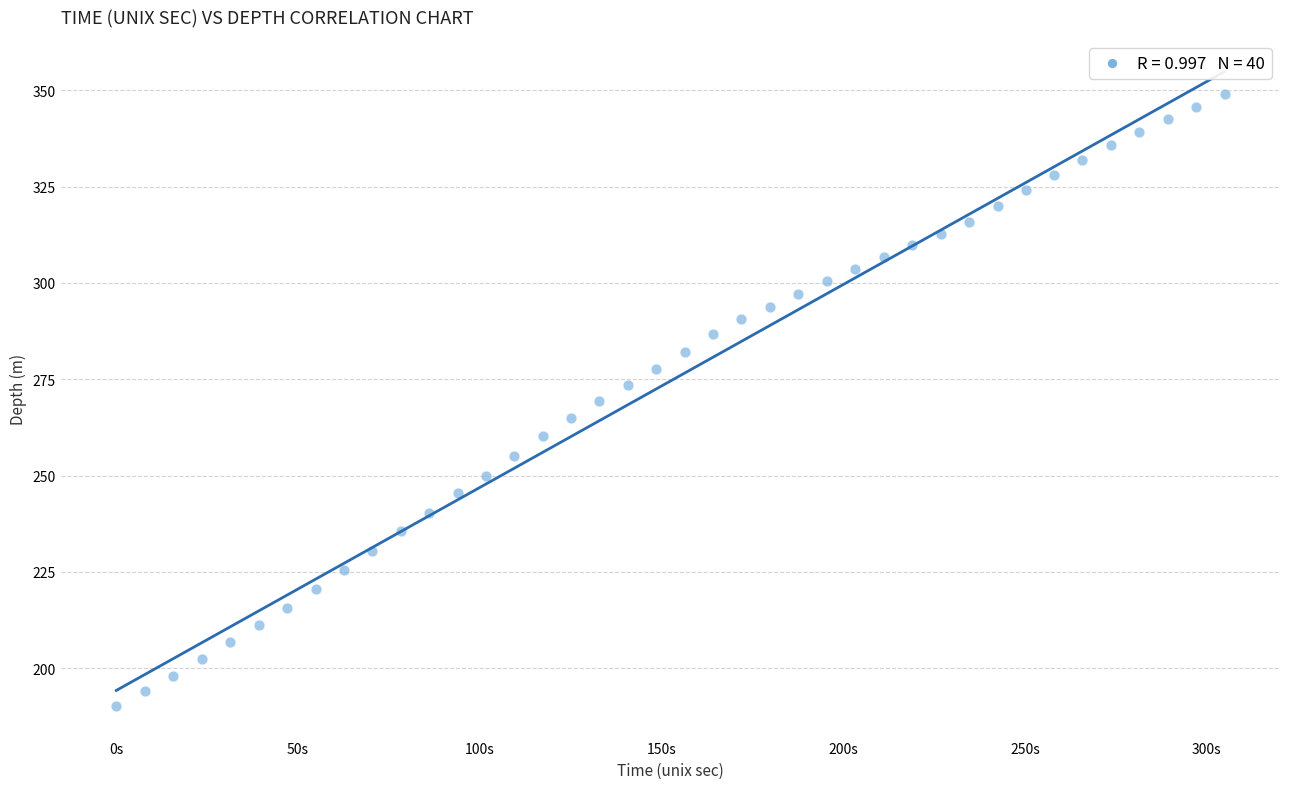

What is the range of Y values (max minus min)?

158.8